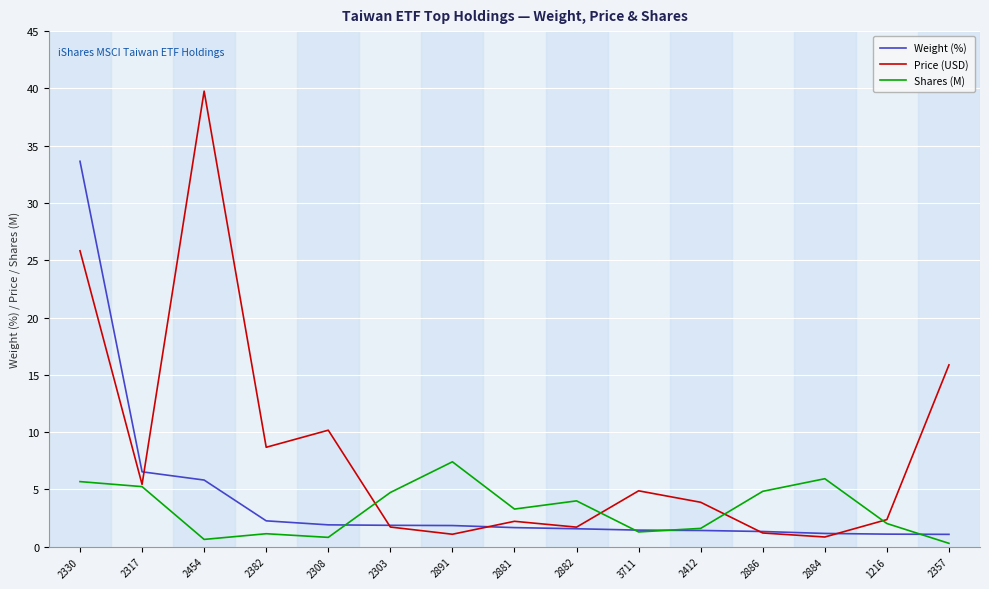

Which series ends up on top after the final intersection of Shares (M) and Weight (%)?

Weight (%)